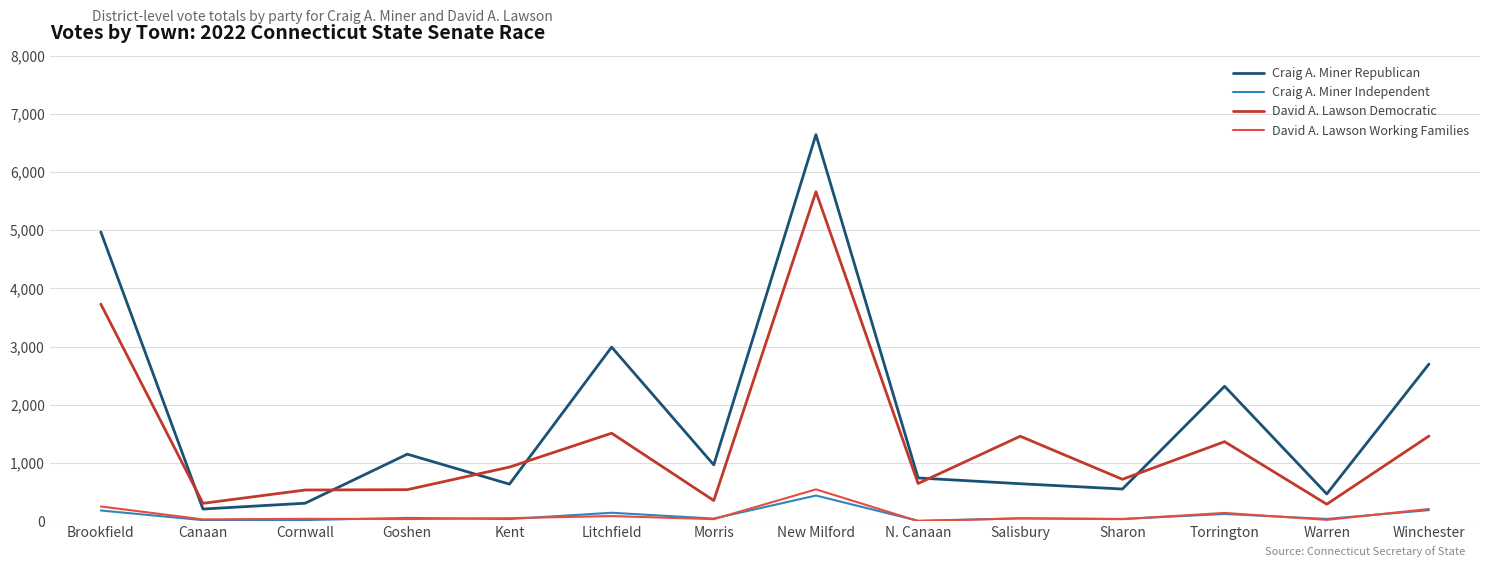

What is the difference between the second highest and minimum values in the David A. Lawson Working Families series?

251